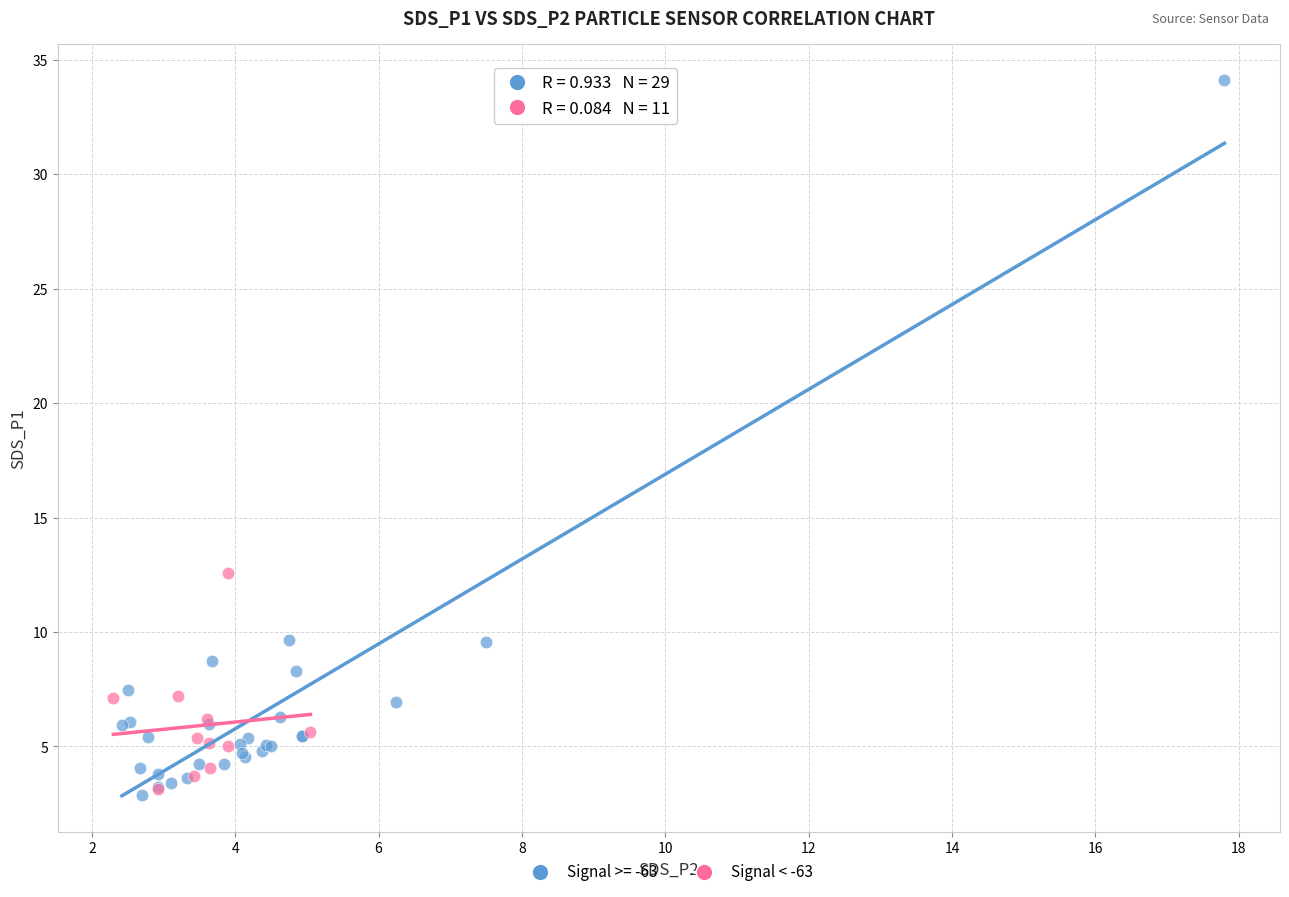

Which series contains the highest Y value?

Signal >= -63